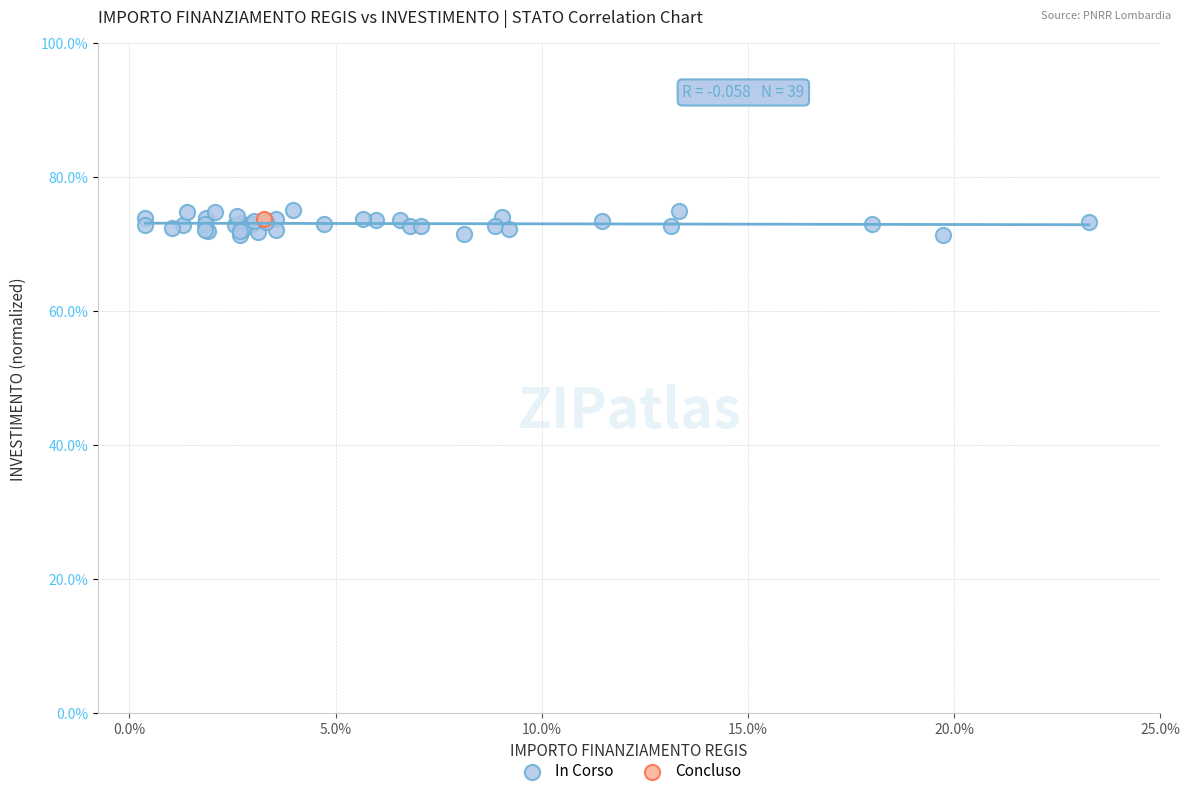

What are all the series names shown in the legend?

In Corso, Concluso